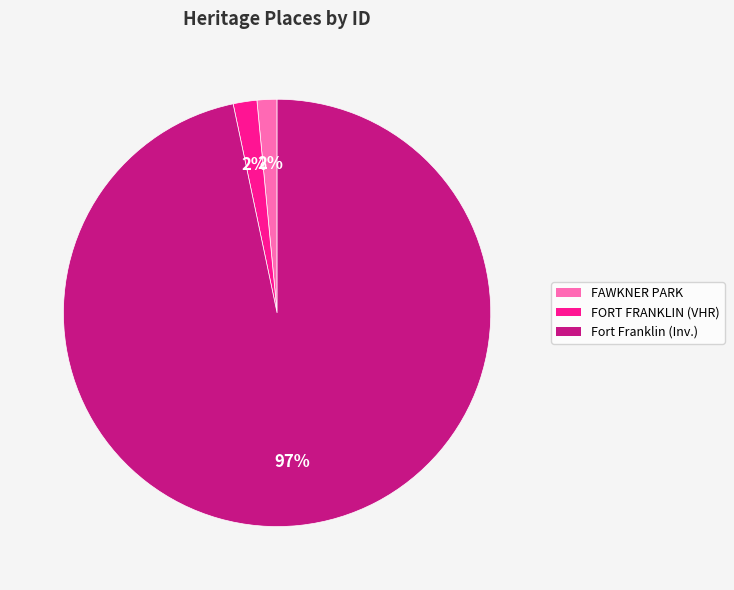

Which has a higher value, FAWKNER PARK or Fort Franklin (Inv.)?

Fort Franklin (Inv.)